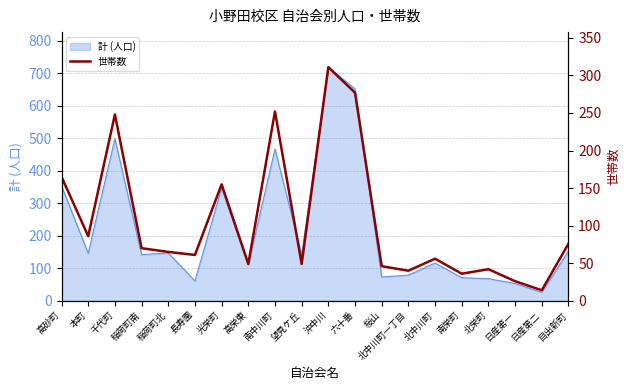

Reading left to right, list all the values displayed in this chart.

高砂町=165	本町=86	千代町=248	稲荷町南=70	稲荷町北=65	長寿園=61	光栄町=155	高栄東=49	南中川町=252	望見ケ丘=49	沖中川=311	六十番=277	桜山=46	北中川町一丁目=40	北中川町=56	南栄町=36	北栄町=42	日産第一=26	日産第二=14	目出新町=76